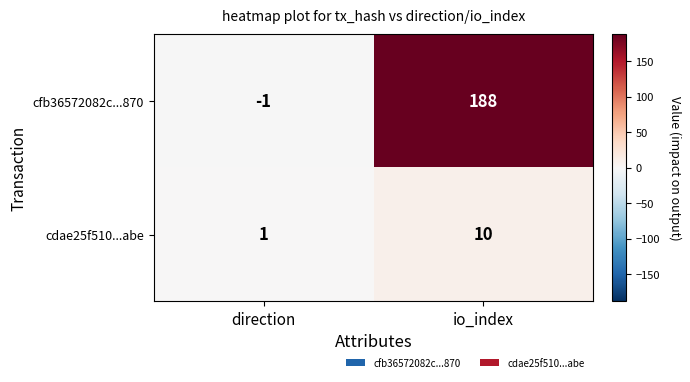

Is it true that cfb36572082c...870 equals 188 at io_index?

True